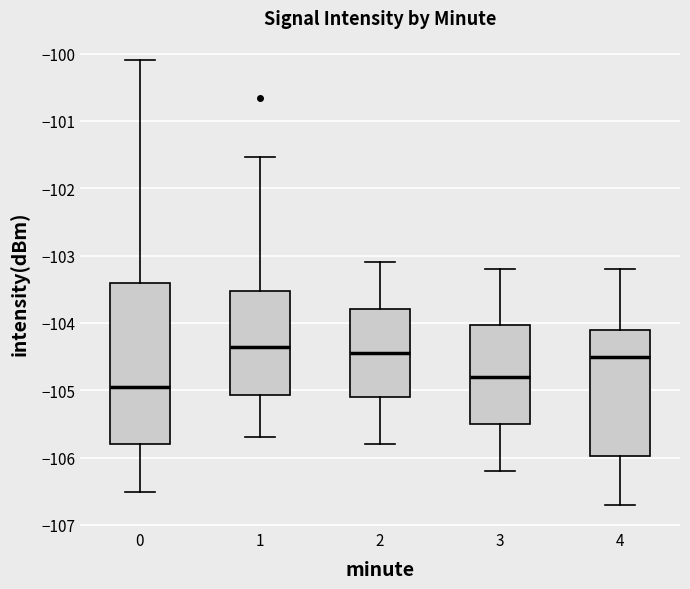

Reading left to right, transcribe this box plot: for each box, give where its median line is, the range the box spans, and where its two whiskers end, as read against the y-axis. The values are not printed on the chart, so give them approximately, as read against the axis.

0: median -105.0, box -105.8 to -103.4, whiskers -106.5 to -100.1
1: median -104.3, box -105.1 to -103.5, whiskers -105.7 to -101.5
2: median -104.4, box -105.1 to -103.8, whiskers -105.8 to -103.1
3: median -104.8, box -105.5 to -104.0, whiskers -106.2 to -103.2
4: median -104.5, box -106.0 to -104.1, whiskers -106.7 to -103.2